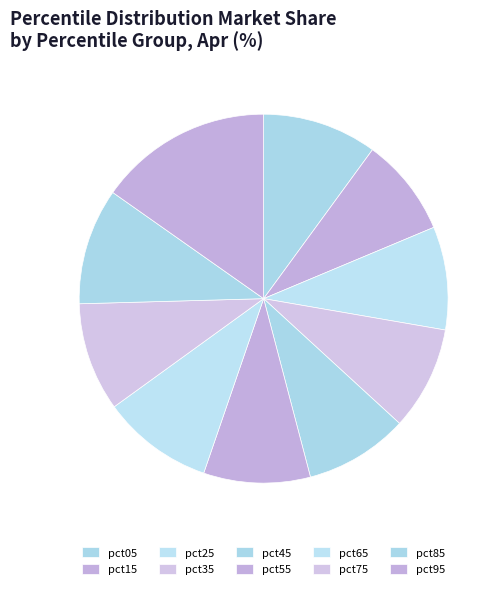

To the nearest percent, what portion does pct75 represent?

10%